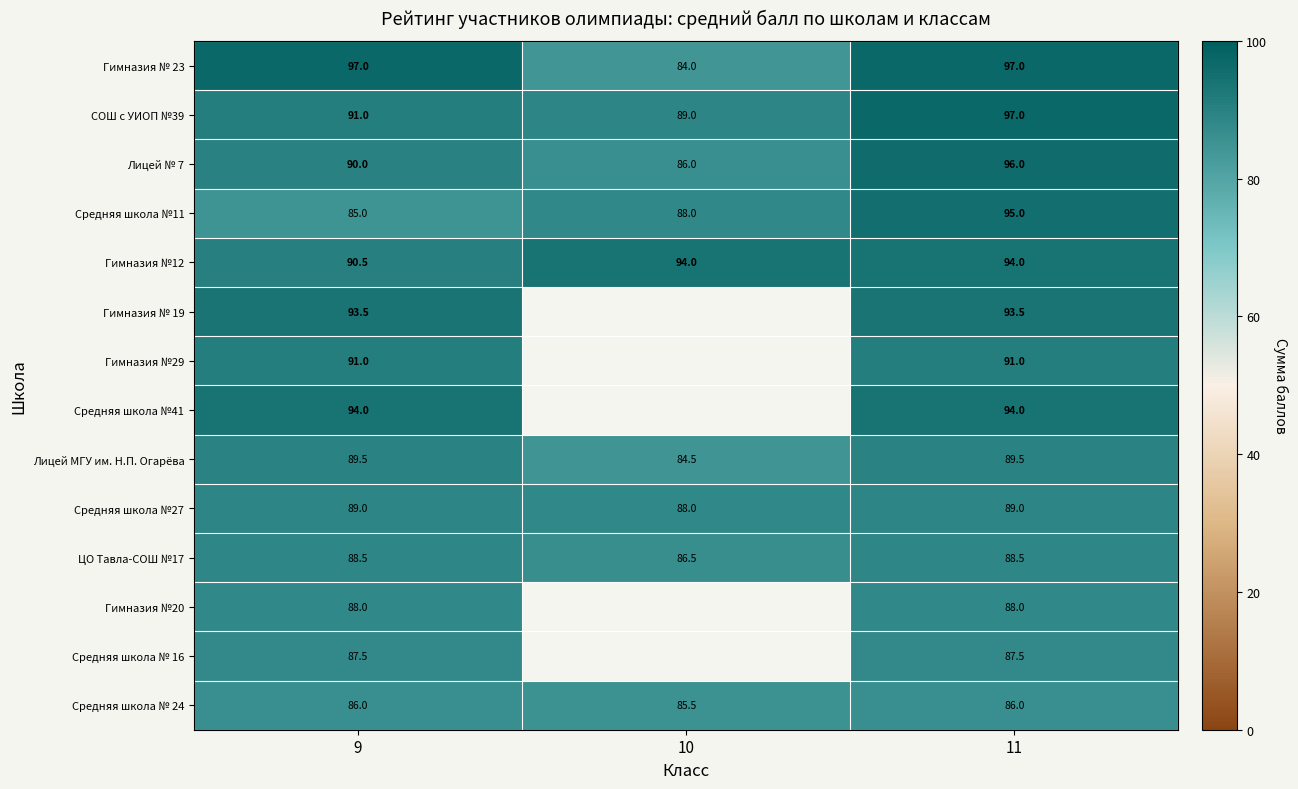

What is the total value across all series at 9?

1260.5